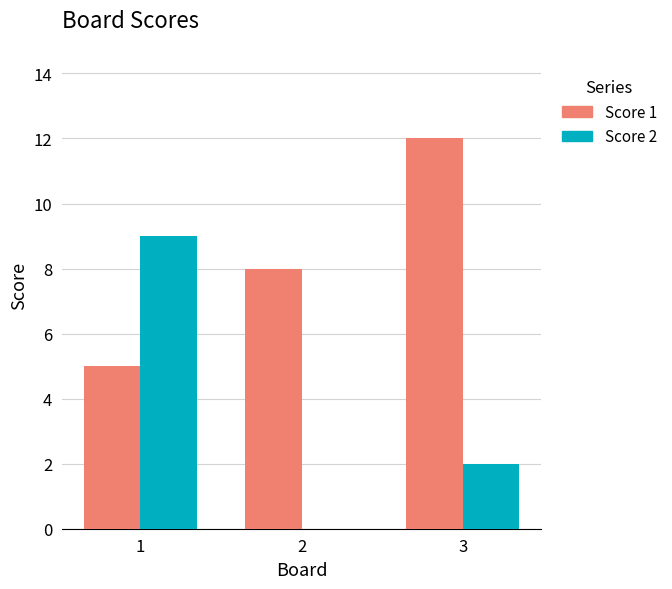

The Score 1 series shows 5 at 3. True or false?

False